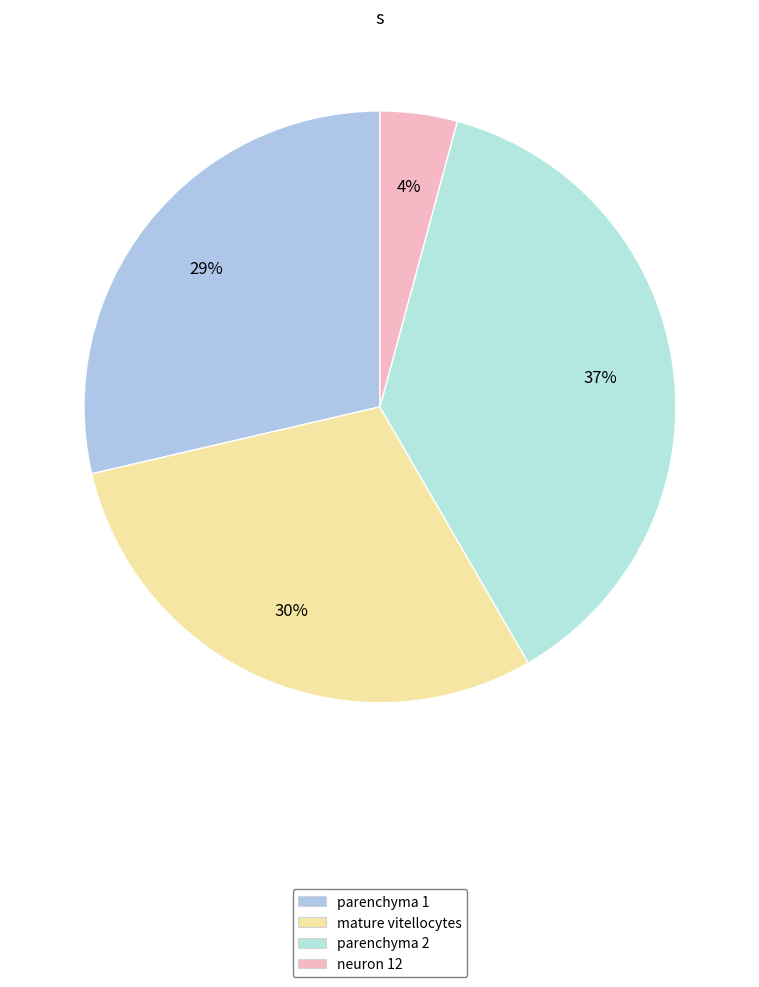

Which category has the smallest portion of the pie?

neuron 12